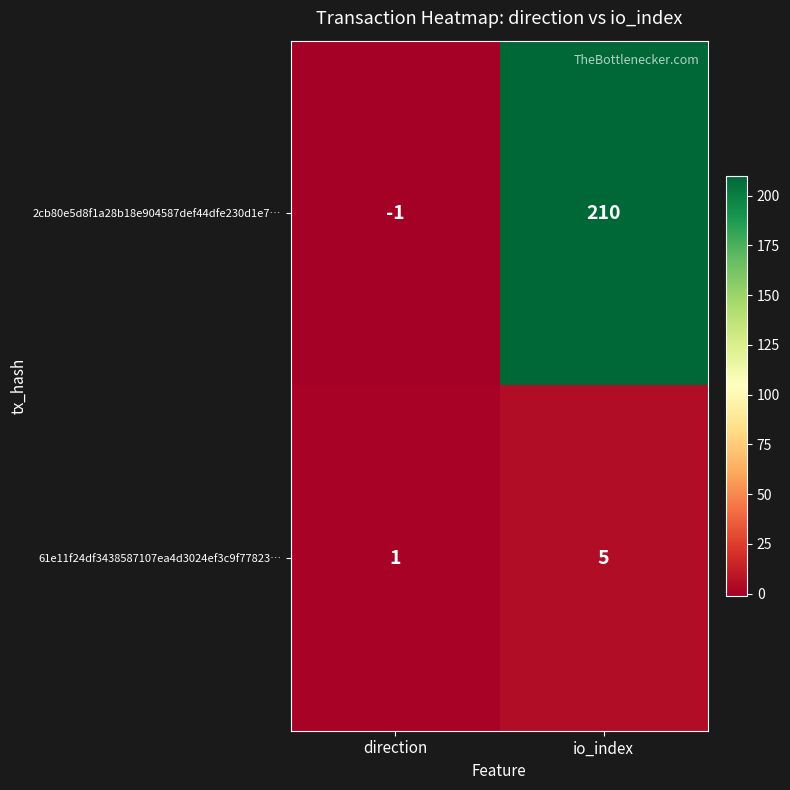

Where is 2cb80e5d8f1a28b18e904587def44dfe230d1e7… nearest to the value 104?

direction